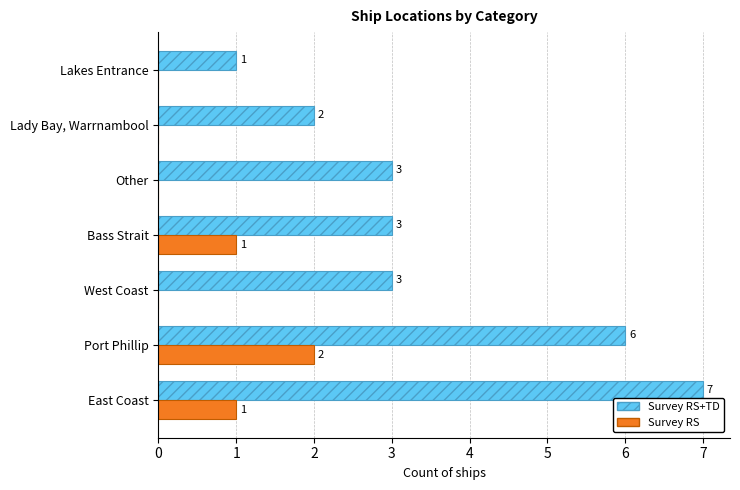

What is the sum of all Survey RS values?

4